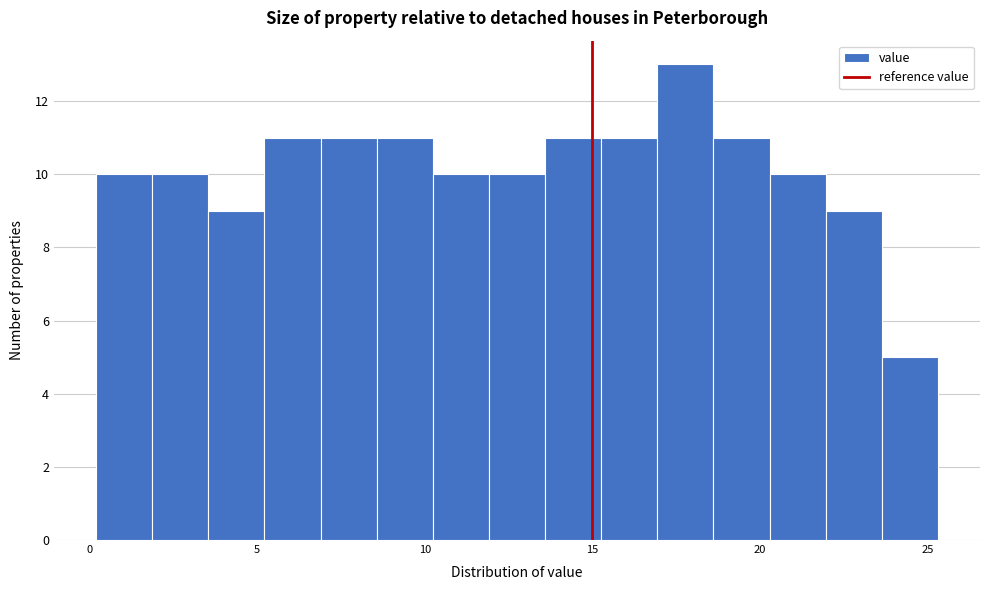

Read against the x-axis, roughly where is the centre of the tallest bar?

18.0